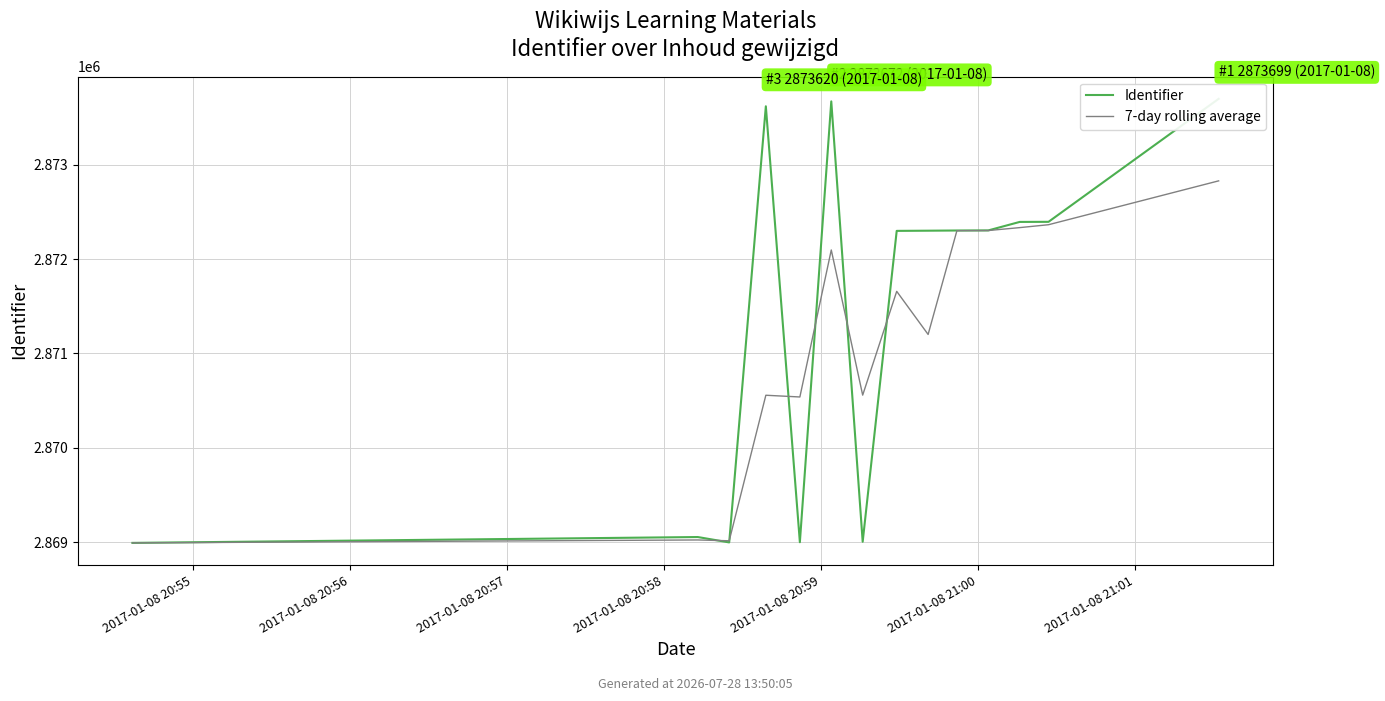

Reading left to right, extract all data points from this chart.

Identifier: 2868991.0	2869053.0	2868996.0	2873620.0	2868998.0	2873672.0	2869003.0	2872299.0	2872301.0	2872303.0	2872304.0	2872394.0	2872395.0	2873699.0
7-day rolling average: 2868991.0	2869022.0	2869013.3	2870556.3	2870538.0	2872096.7	2870557.7	2871658.0	2871201.0	2872301.0	2872302.7	2872333.7	2872364.3	2872829.3